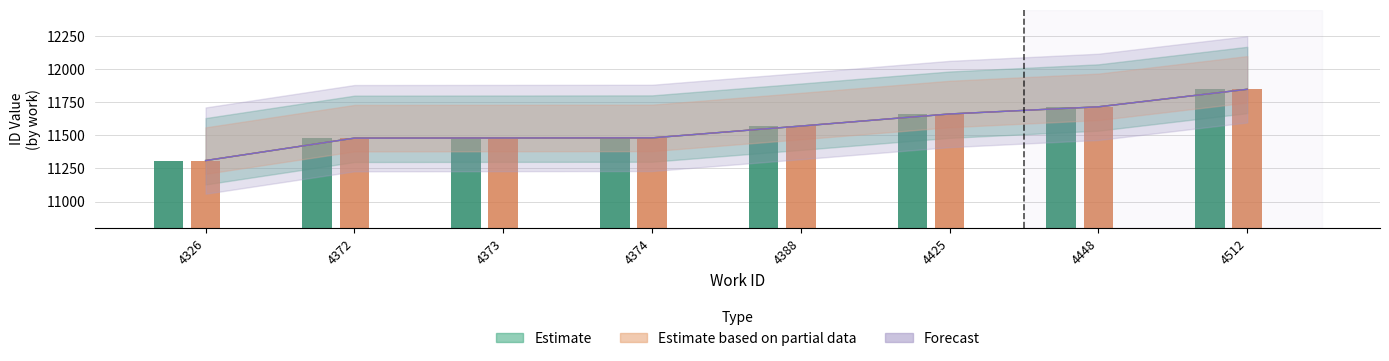

How many groups of bars are there?

8